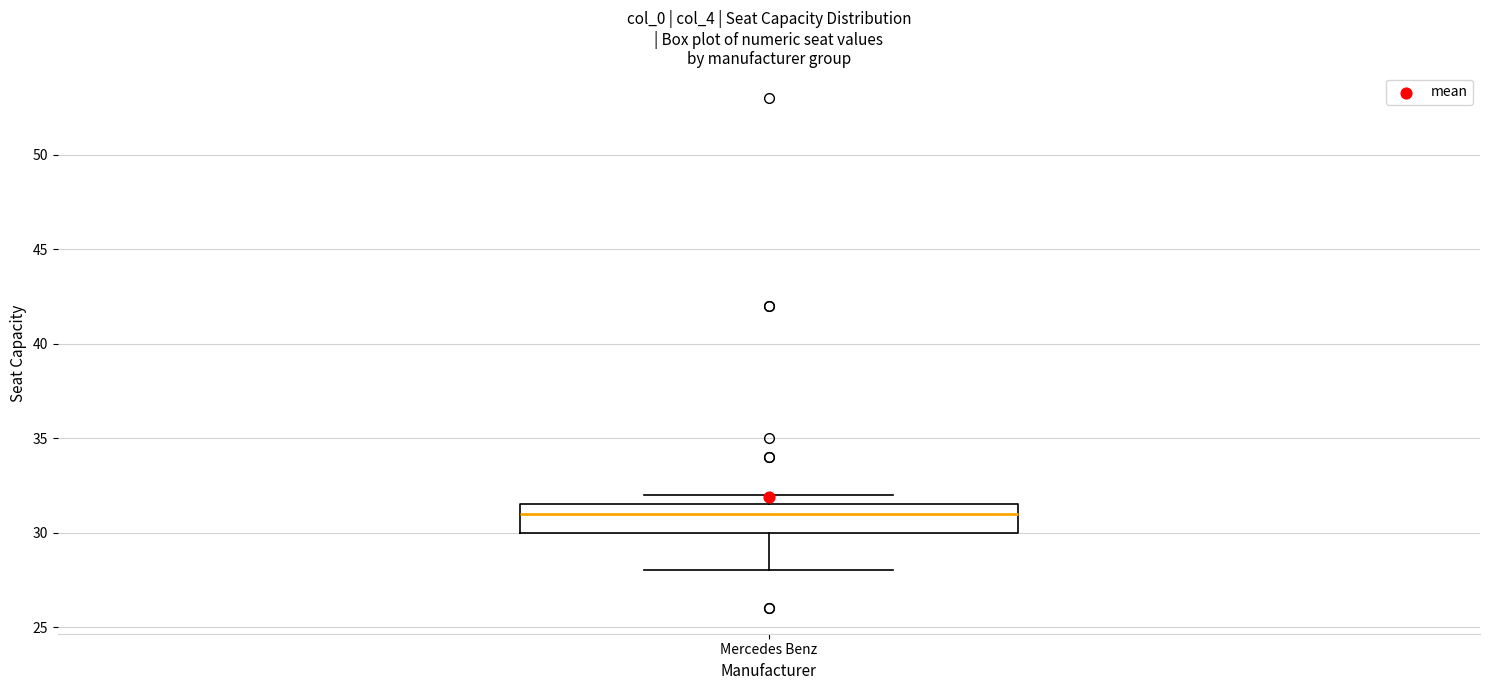

Read this box plot against the y-axis: the position of the median line, the range covered by the box, and the ends of both whiskers. The values are not printed on the chart, so give them approximately, as read against the axis.

median 31.0, box 30.0 to 31.5, whiskers 28.0 to 32.0